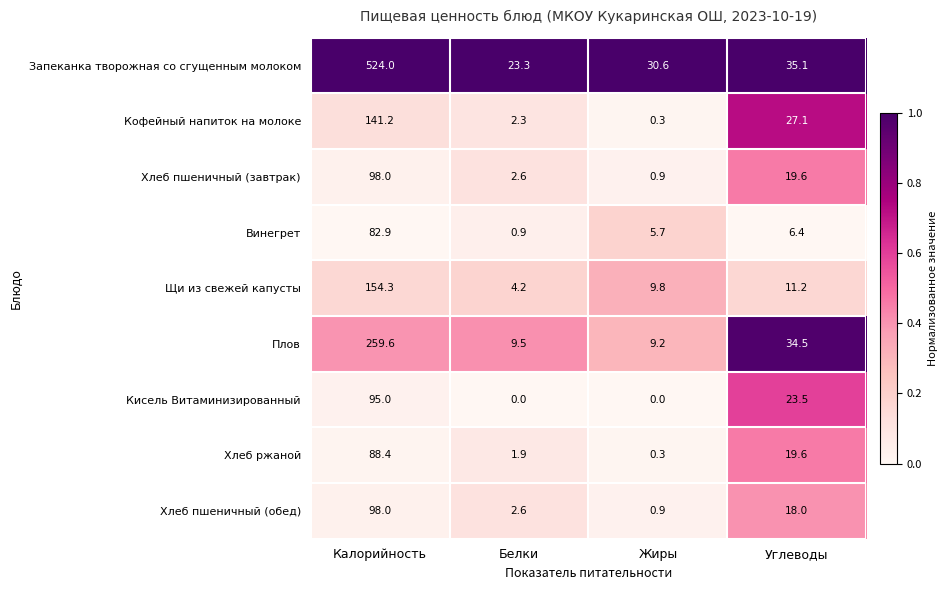

What is the difference between the second highest and second lowest values in the Хлеб пшеничный (обед) series?

15.4